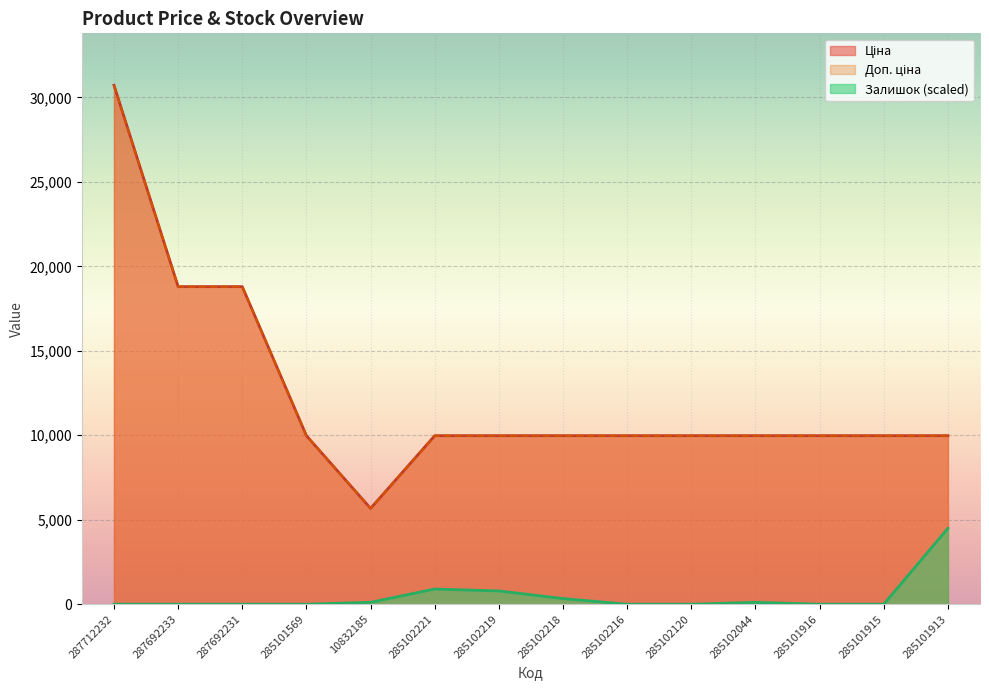

Is it true that Доп. ціна equals 14652.6 at 287712232?

False